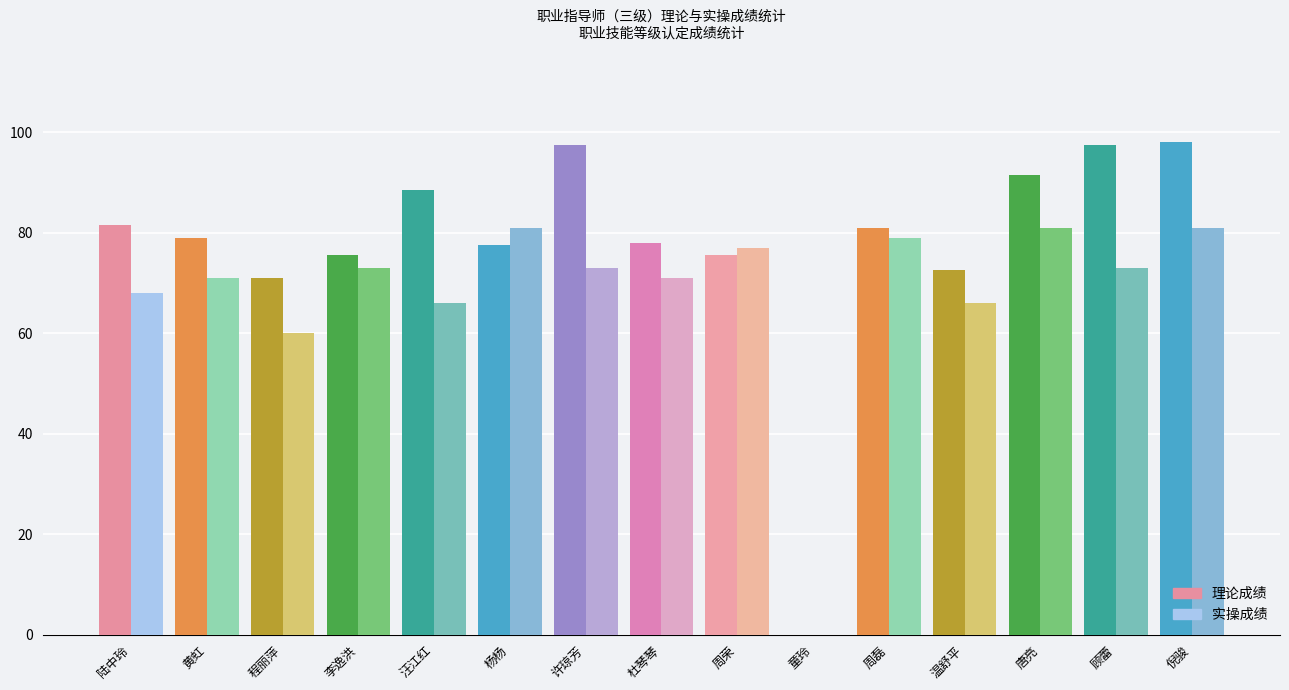

What is the sum of the 理论成绩 values at 李逸洪 and 顾蕾?

173.0